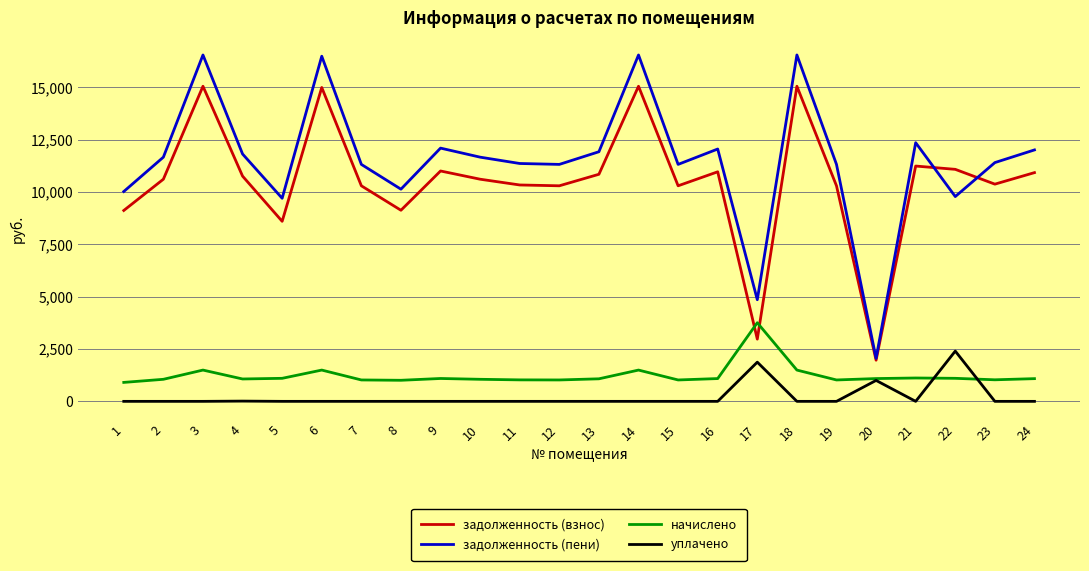

At 9, list the series in order from smallest to largest.

уплачено, начислено, задолженность (взнос), задолженность (пени)